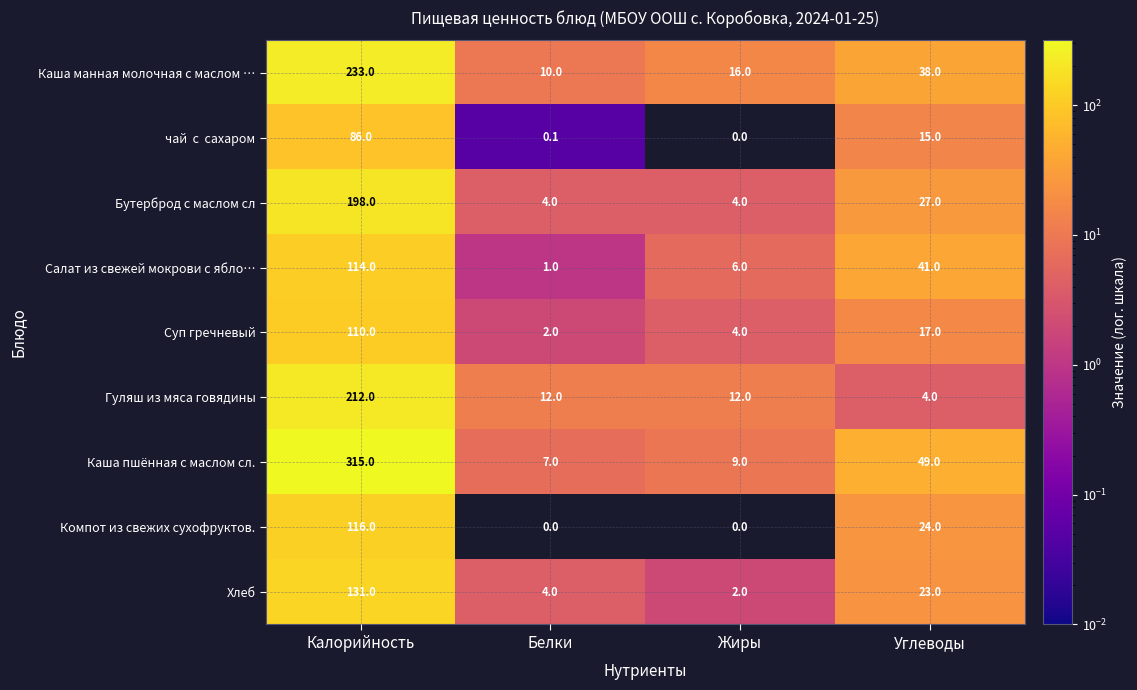

Which series has the largest total across all categories?

Каша пшённая с маслом сл.